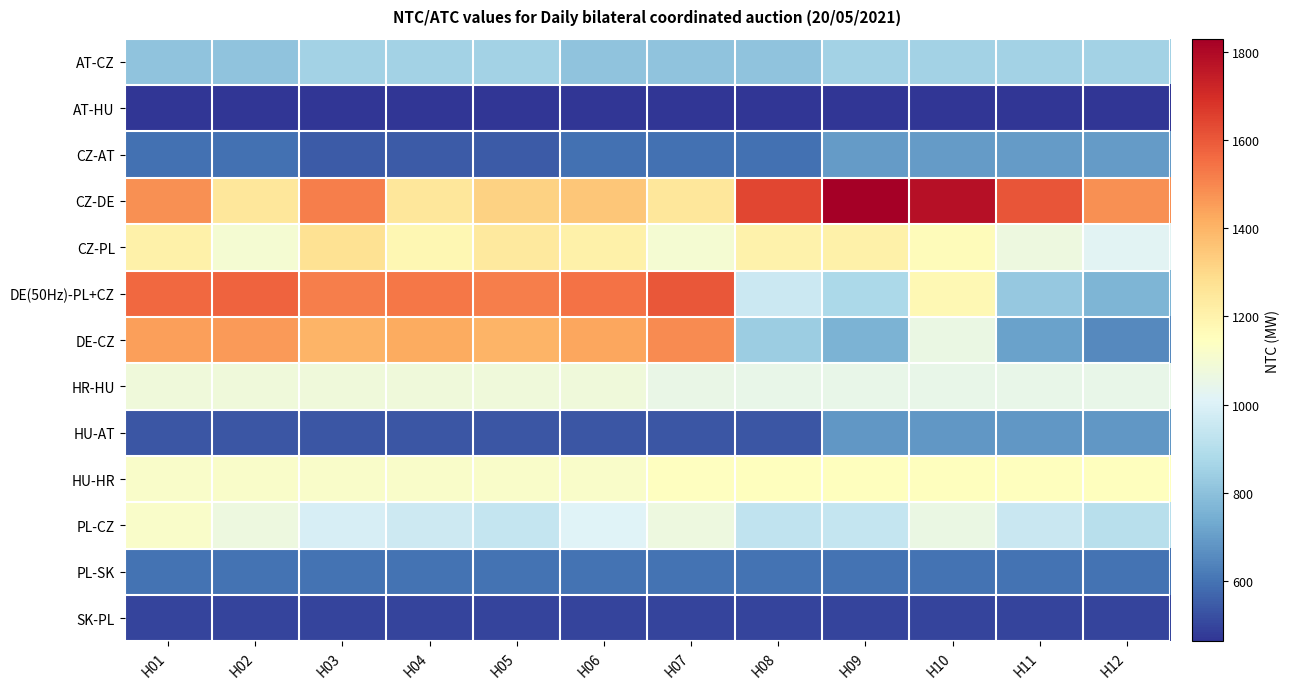

What is the minimum value shown in the chart?

463